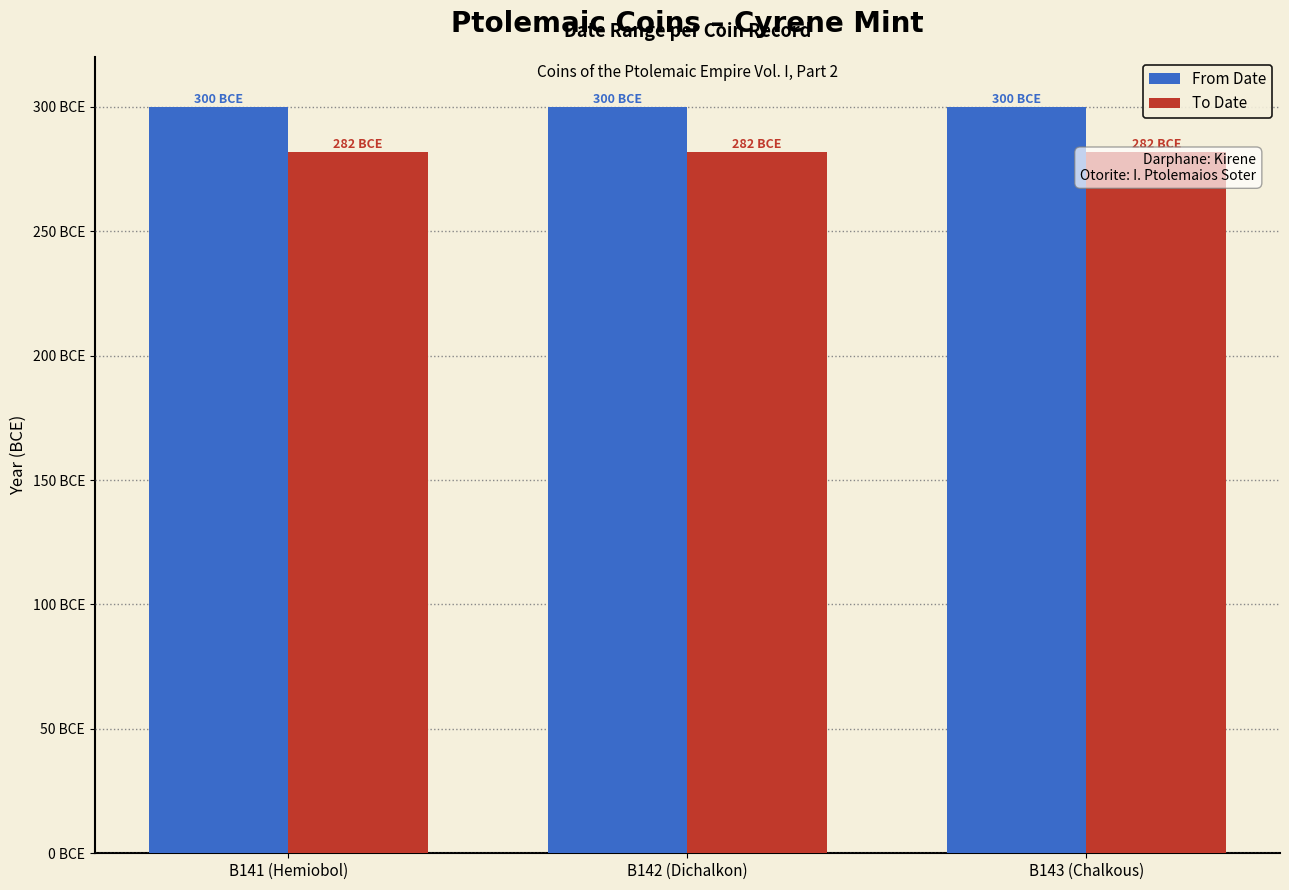

Are the bars horizontal?

No